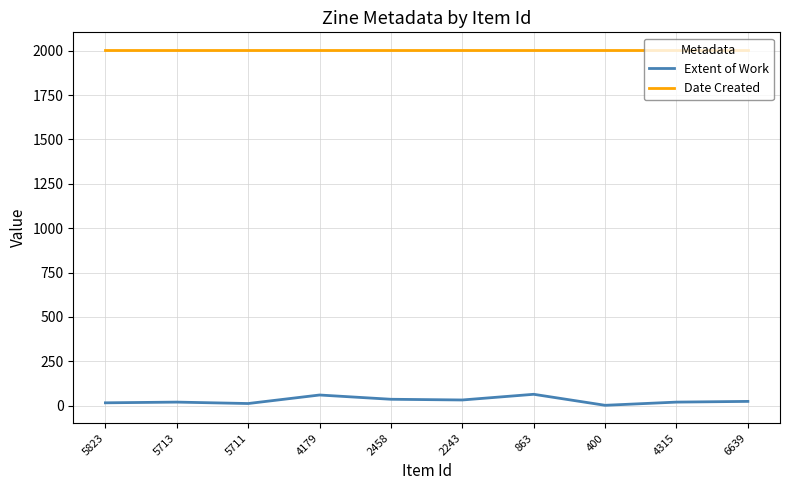

What is the minimum value for Date Created?

2003